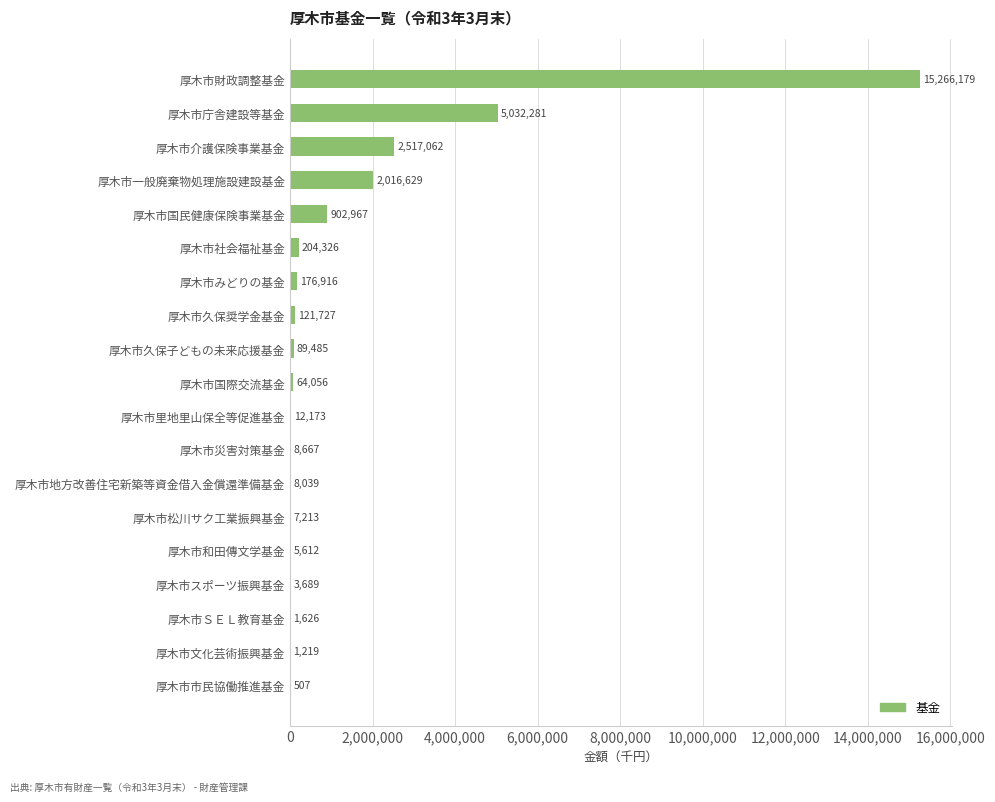

What is the maximum value shown in the chart?

15266179